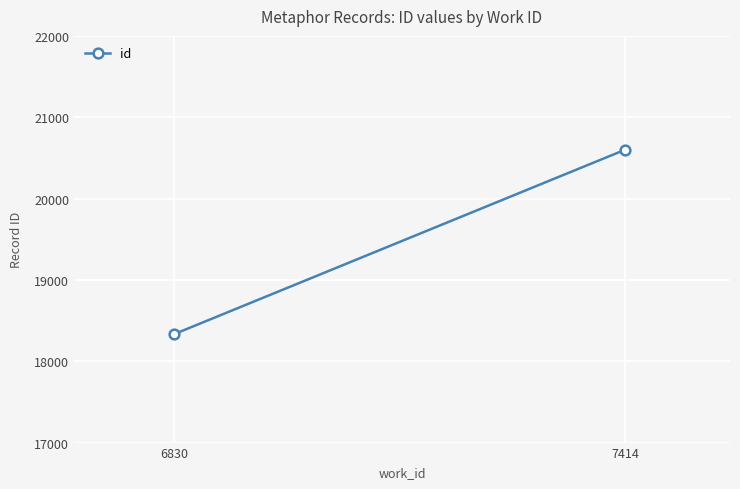

What is the greatest value displayed?

20600